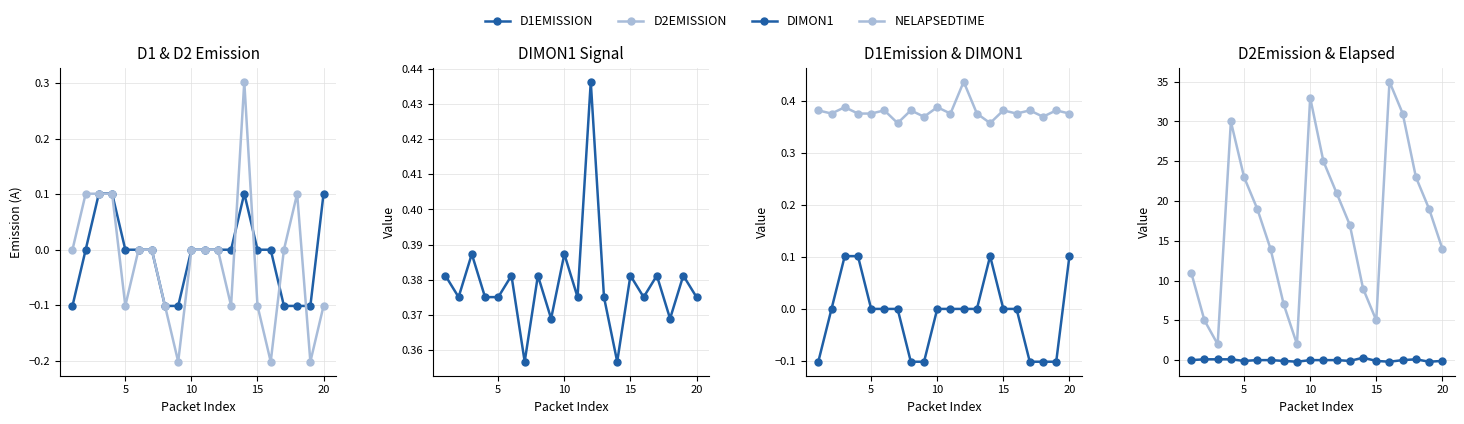

True or false: D2EMISSION and DIMON1 intersect in this chart.

False